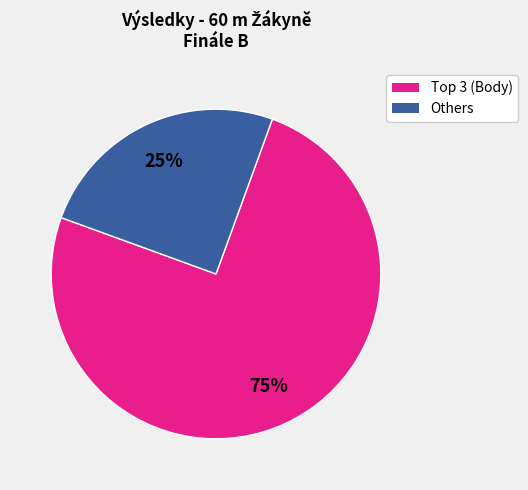

Is there any slice that represents more than half of the pie?

Yes